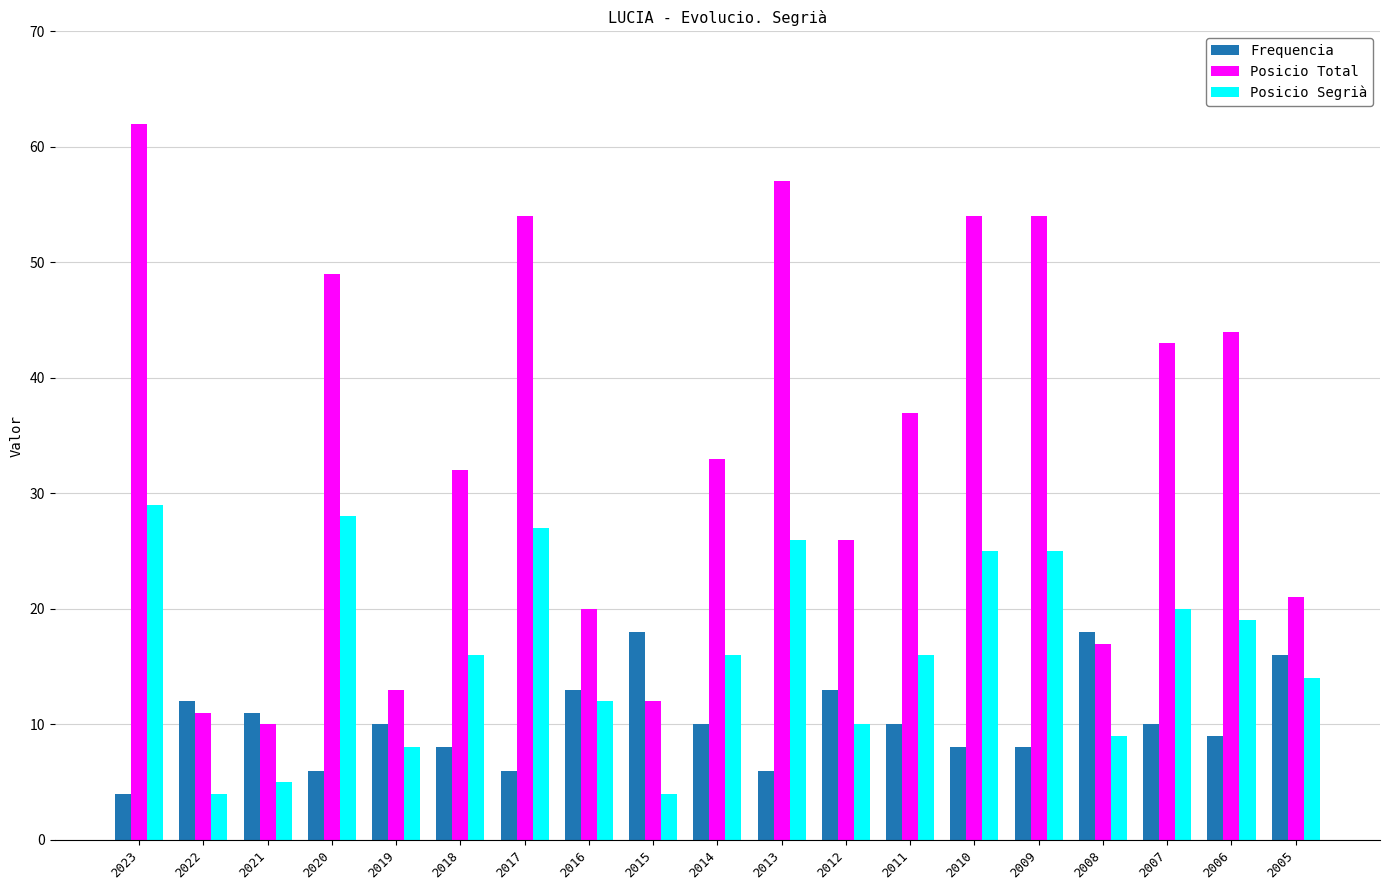

Reading left to right, transcribe all the data shown in this chart.

Frequencia: 2023=4	2022=12	2021=11	2020=6	2019=10	2018=8	2017=6	2016=13	2015=18	2014=10	2013=6	2012=13	2011=10	2010=8	2009=8	2008=18	2007=10	2006=9	2005=16
Posicio Total: 2023=62	2022=11	2021=10	2020=49	2019=13	2018=32	2017=54	2016=20	2015=12	2014=33	2013=57	2012=26	2011=37	2010=54	2009=54	2008=17	2007=43	2006=44	2005=21
Posicio Segrià: 2023=29	2022=4	2021=5	2020=28	2019=8	2018=16	2017=27	2016=12	2015=4	2014=16	2013=26	2012=10	2011=16	2010=25	2009=25	2008=9	2007=20	2006=19	2005=14